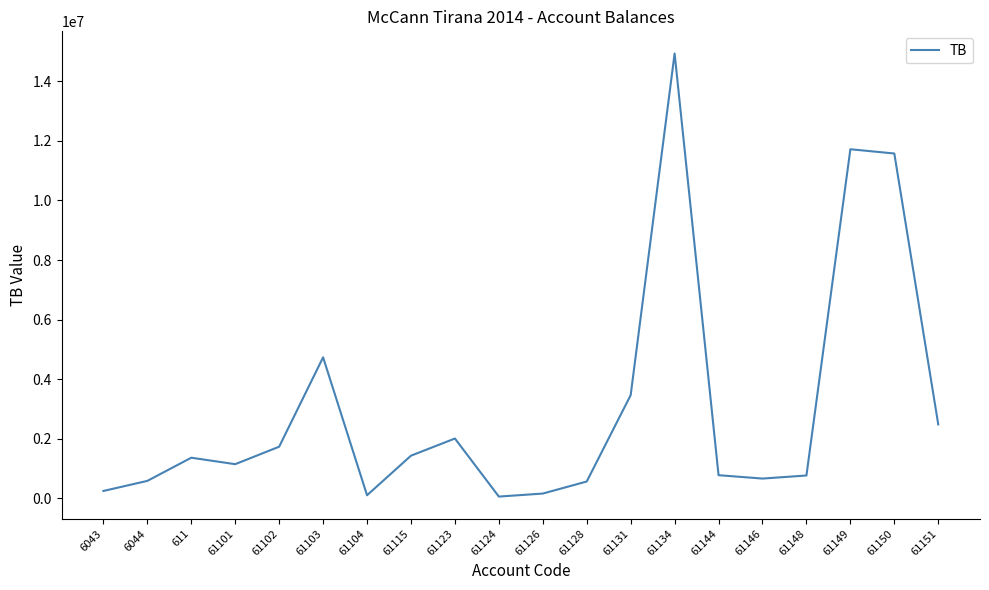

How many lines are shown in the chart?

1